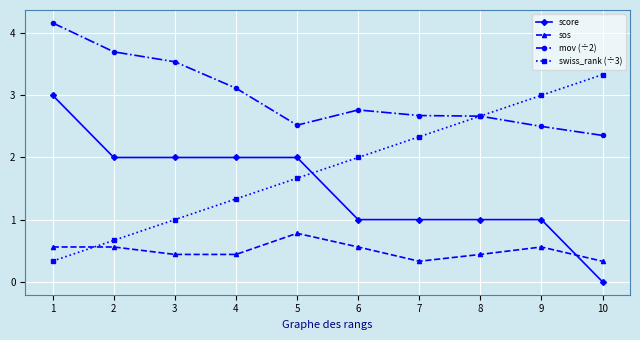

Reading right to left, transcribe all the data shown in this chart.

score: 0.0	1.0	1.0	1.0	1.0	2.0	2.0	2.0	2.0	3.0
sos: 0.3	0.6	0.4	0.3	0.6	0.8	0.4	0.4	0.6	0.6
mov (÷2): 2.4	2.5	2.7	2.7	2.8	2.5	3.1	3.5	3.7	4.2
swiss_rank (÷3): 3.3	3.0	2.7	2.3	2.0	1.7	1.3	1.0	0.7	0.3